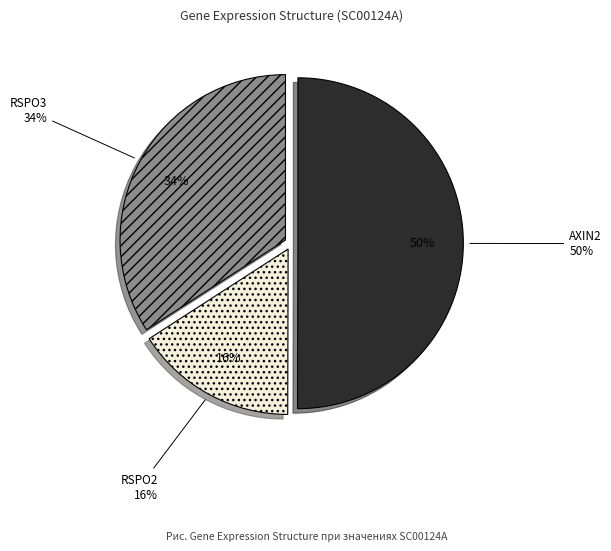

Which slice is the largest?

AXIN2